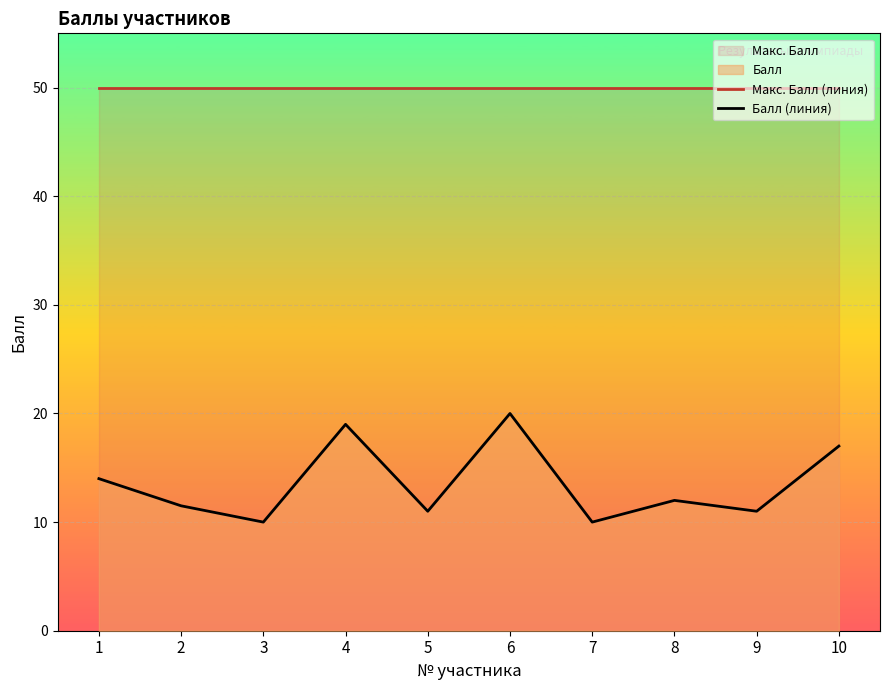

At which label is Балл (линия) closest to 15?

1